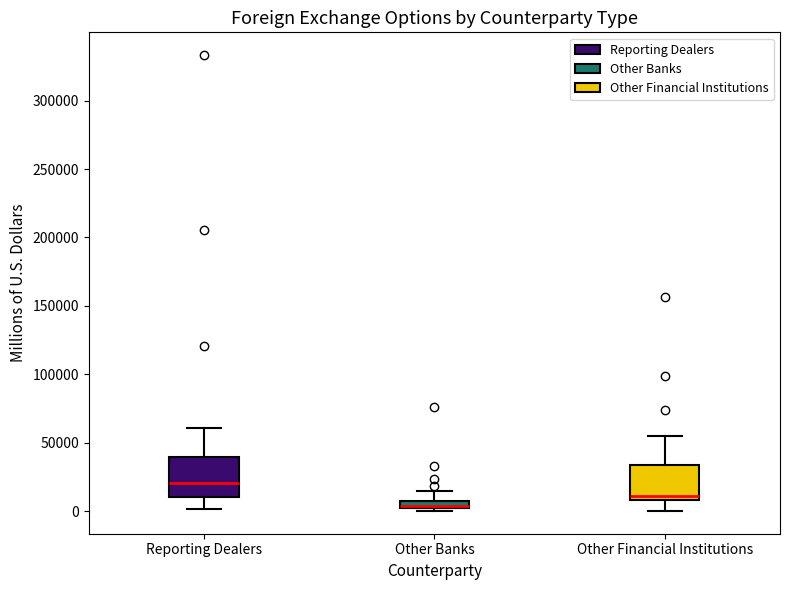

Where does the upper whisker of the box for Other Financial Institutions end on the y-axis? The values are not printed on the chart, so give them approximately, as read against the axis.

55000